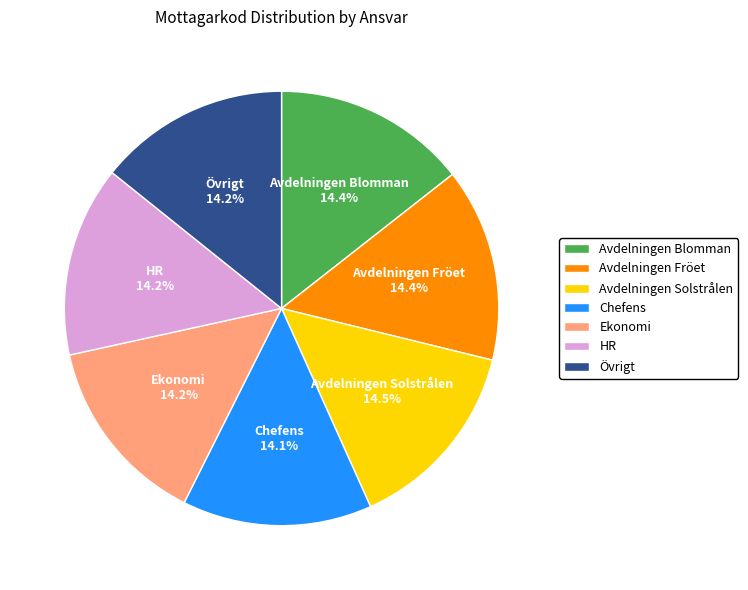

How much of the chart is everything except Chefens?

85.9%